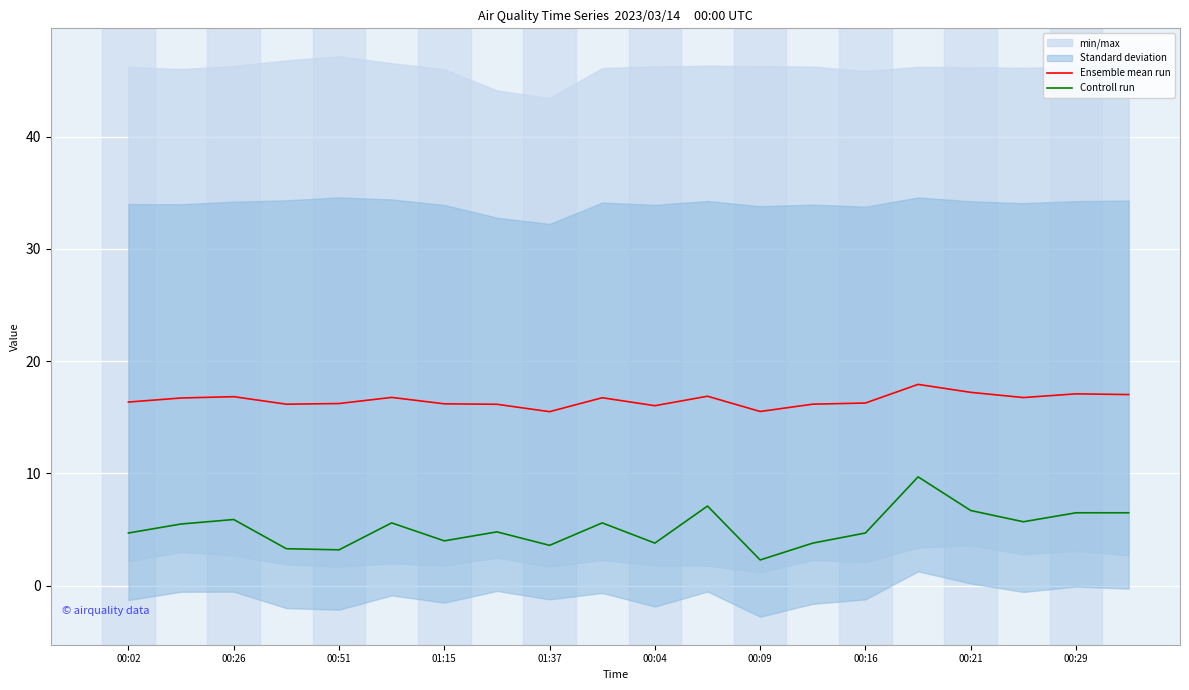

Count the number of categories in the chart.

20